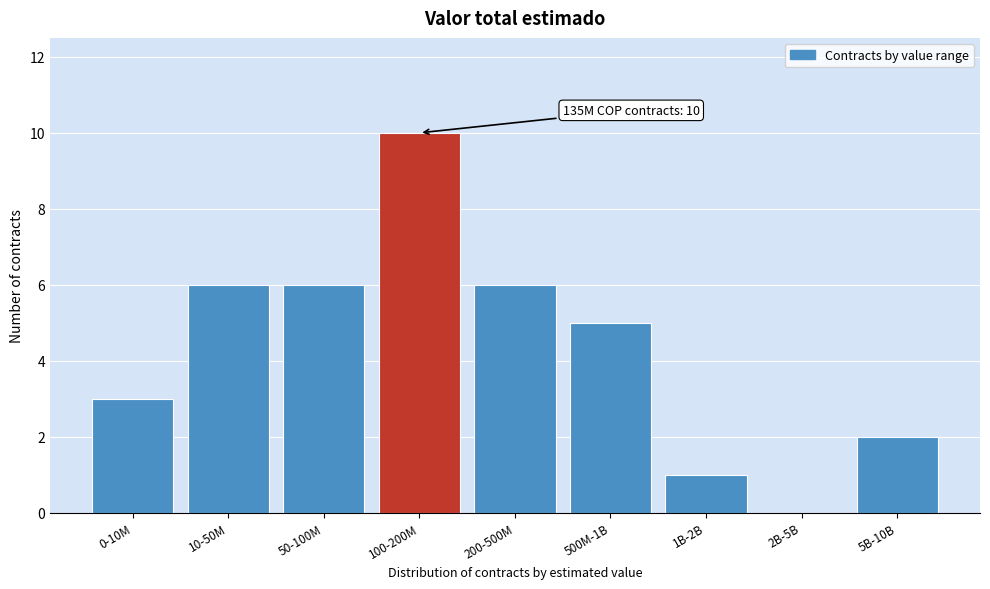

Reading right to left, transcribe all the data shown in this chart.

5B-10B=2	2B-5B=0	1B-2B=1	500M-1B=5	200-500M=6	100-200M=10	50-100M=6	10-50M=6	0-10M=3